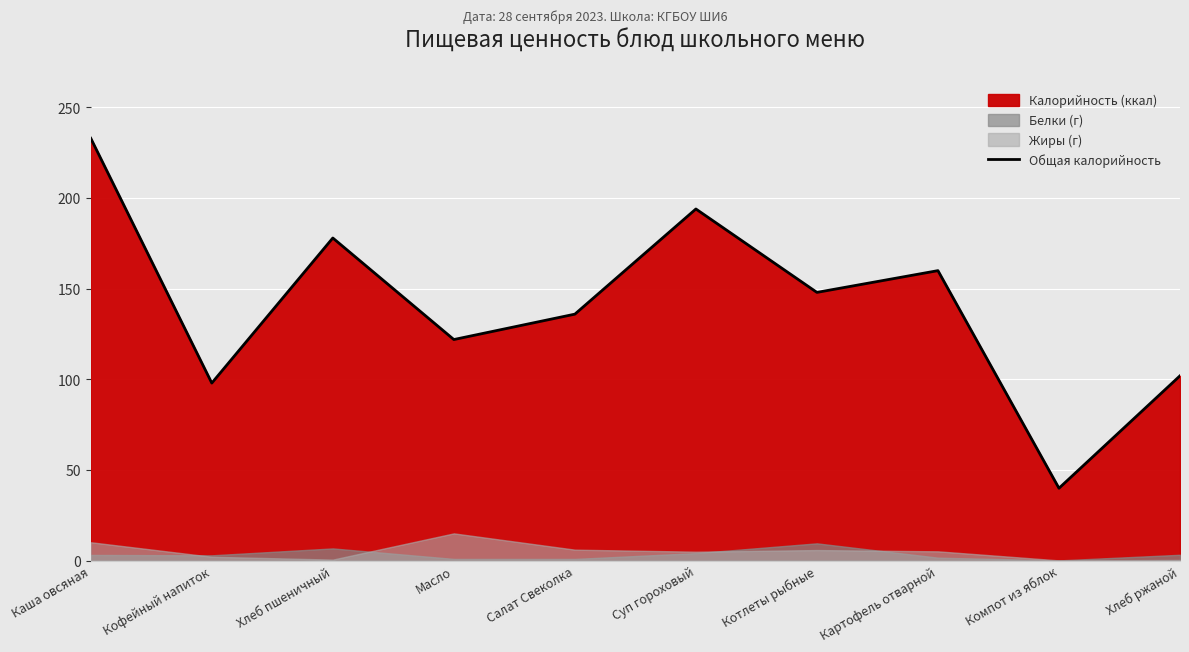

What value does the Общая калорийность series have at Кофейный напиток?

98